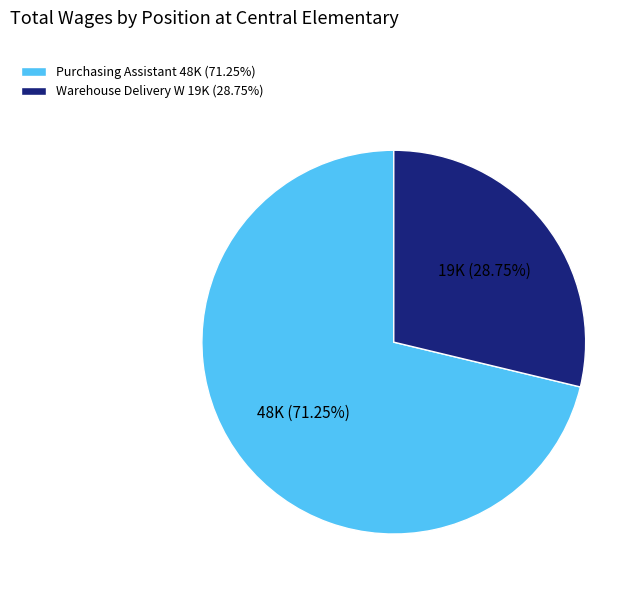

How much of the chart is everything except Purchasing Assistant?

28.8%